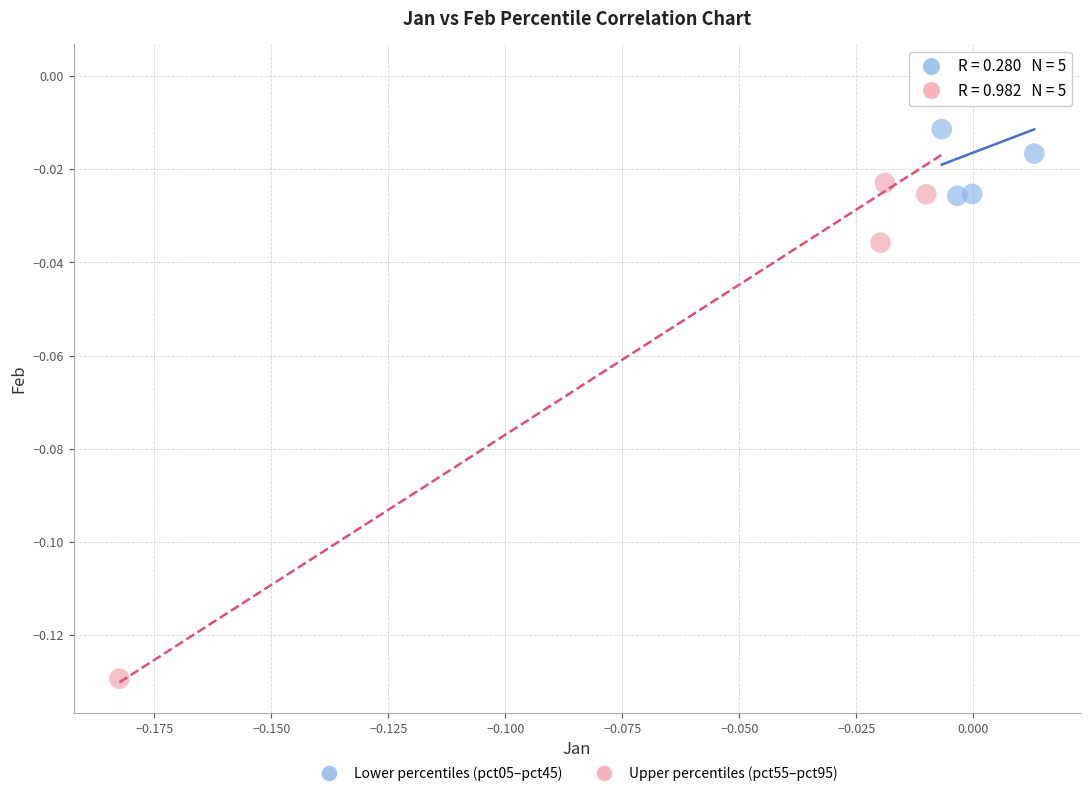

Which series has the largest Y range (max minus min)?

Upper percentiles (pct55–pct95)